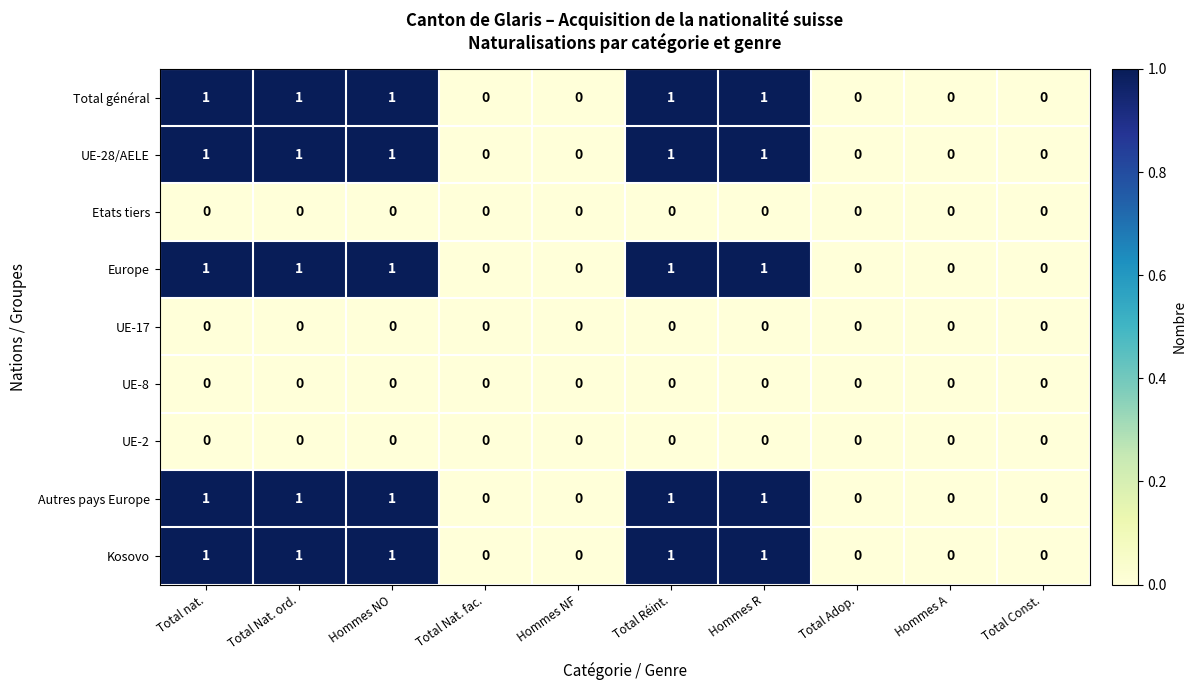

True or false: Europe has a value of 0 at Total Réint..

False